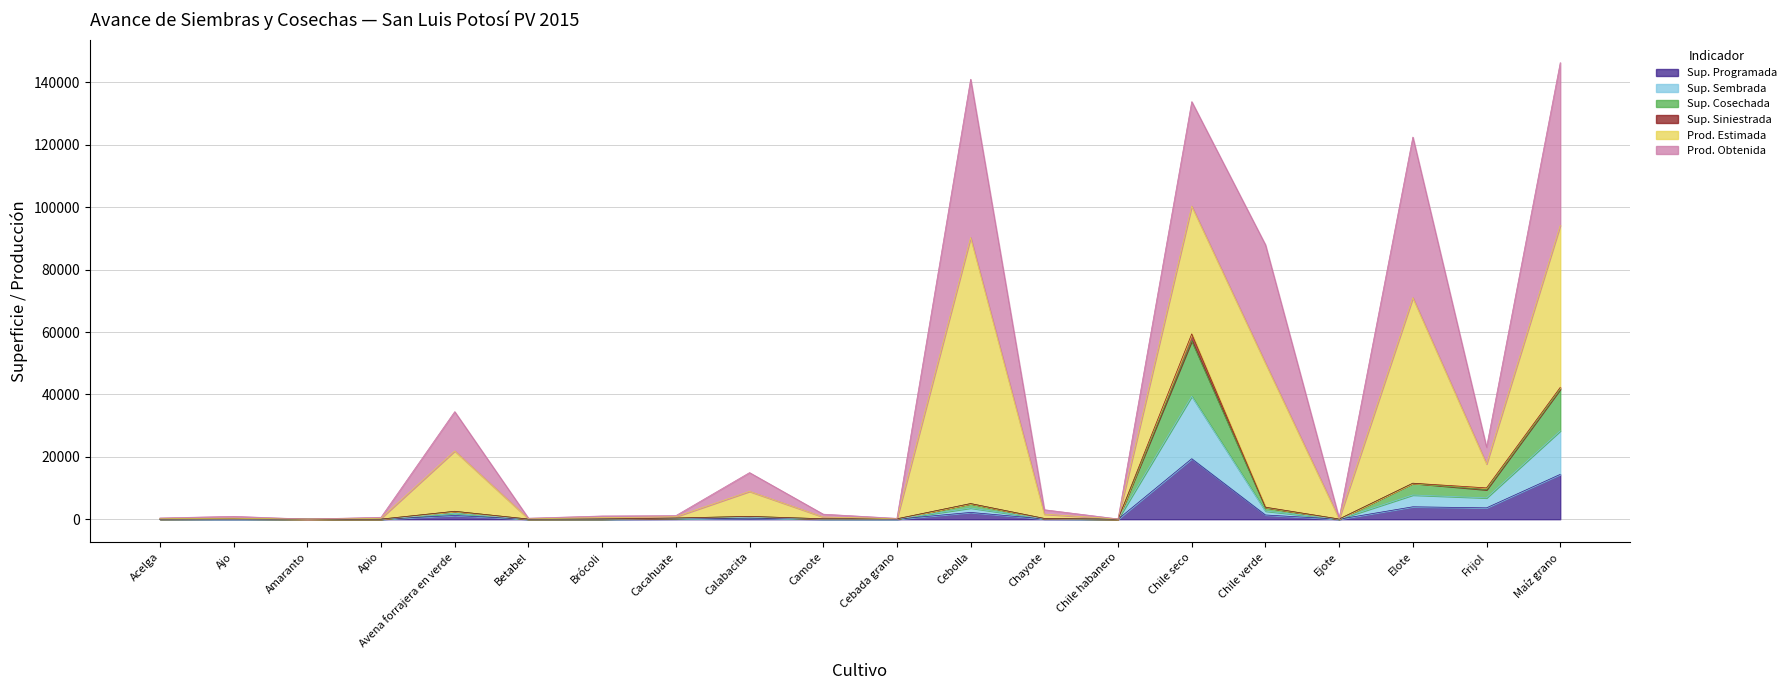

How many data points in Sup. Cosechada are less than 253?

10